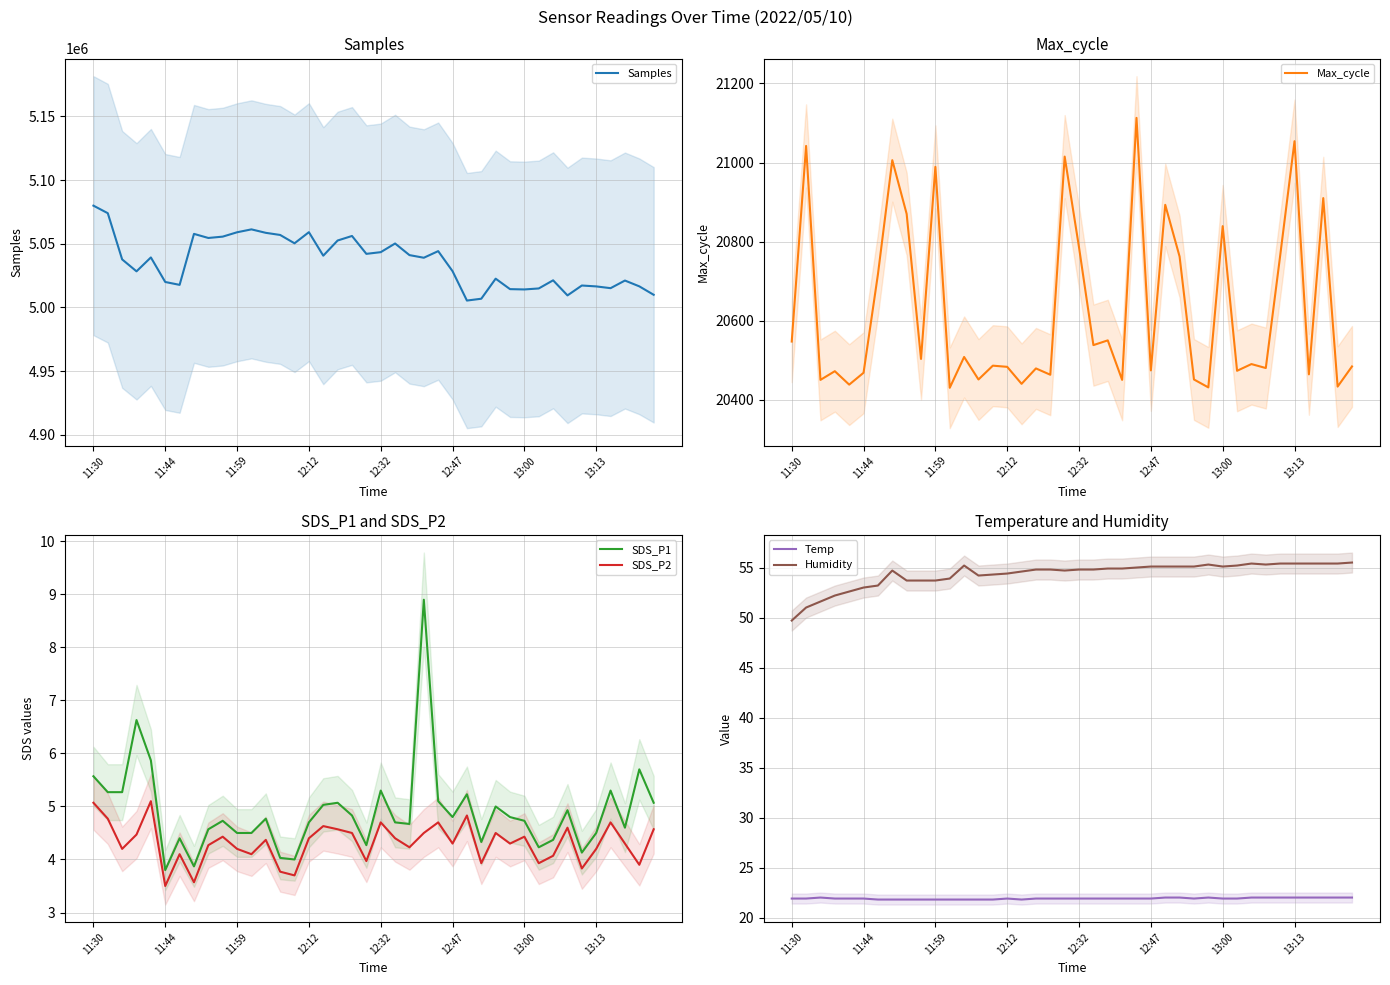

Is this an area chart (filled region under the line)?

No